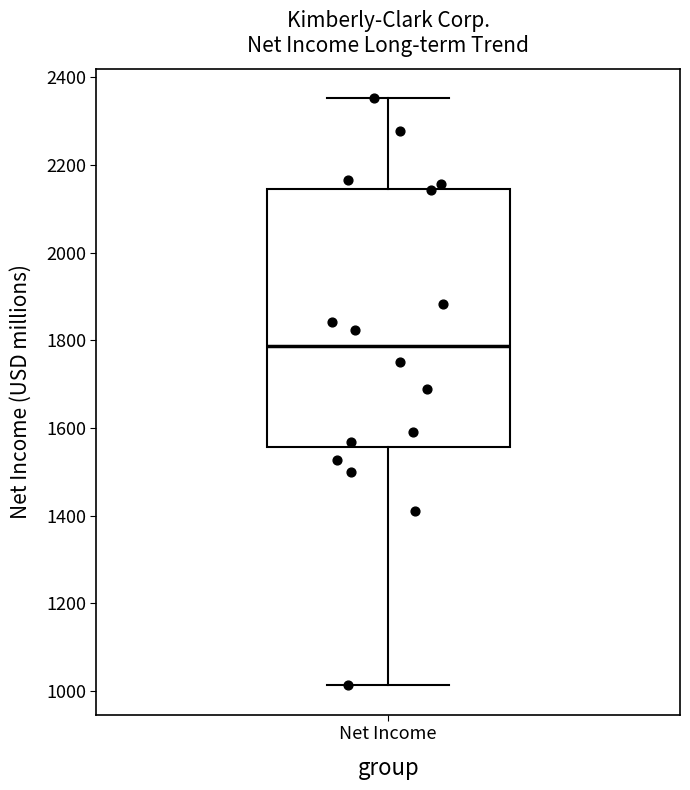

Where is the lower edge of the box for Net Income on the y-axis? The values are not printed on the chart, so give them approximately, as read against the axis.

1560